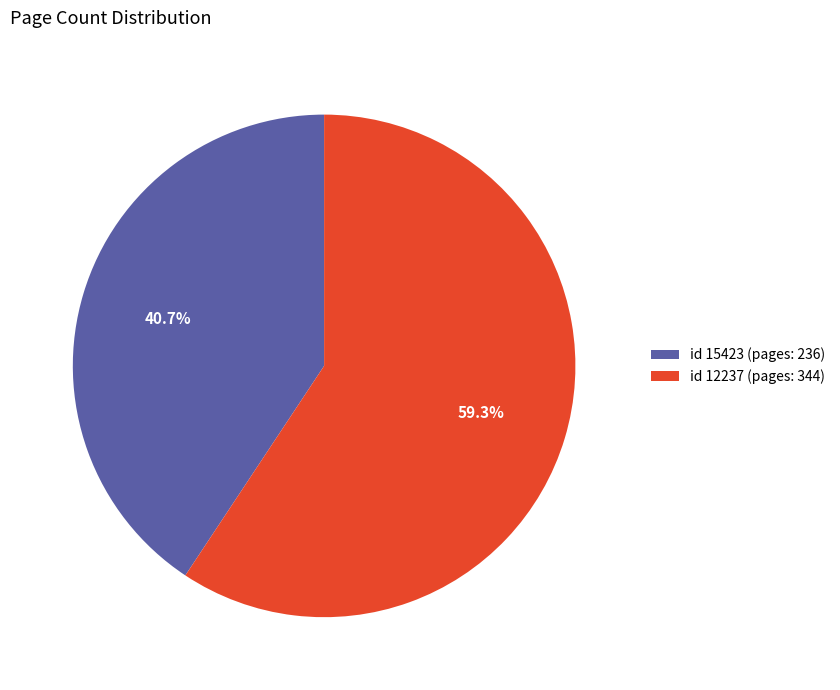

Combined, do id 12237 (pages: 344) and id 15423 (pages: 236) account for over 50%?

Yes